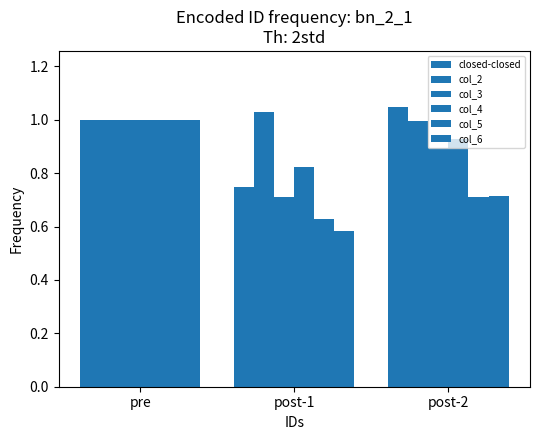

What is the label of the 2nd bar from the right?

post-1